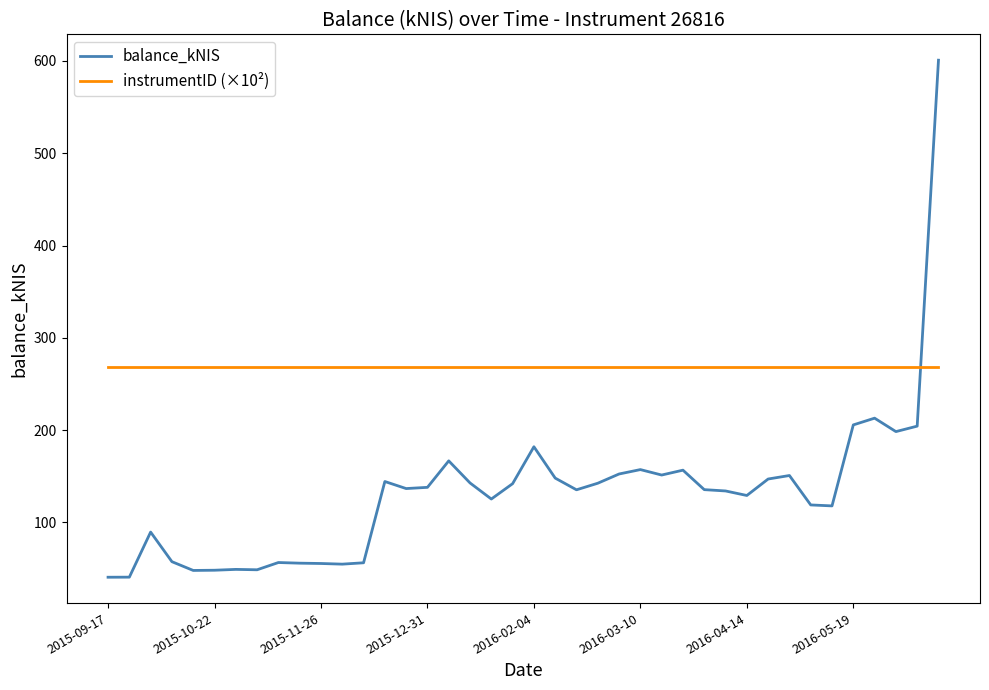

Does the chart display data point markers on the line(s)?

No